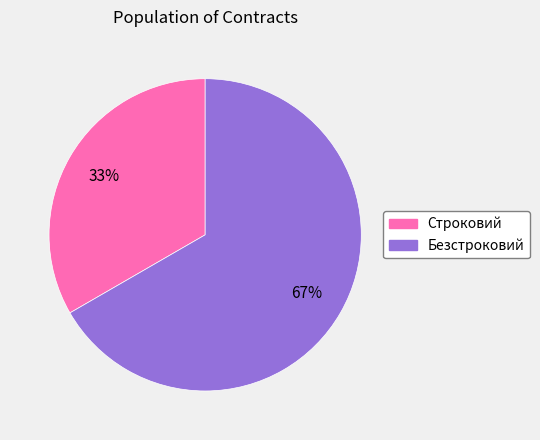

To the nearest percent, what is the combined percentage of Строковий and Безстроковий?

100%